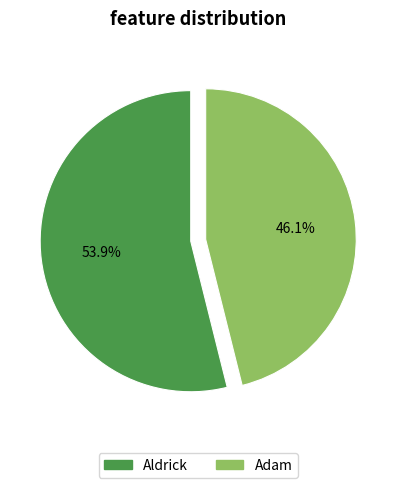

True or false: Adam accounts for 46% of the total.

True